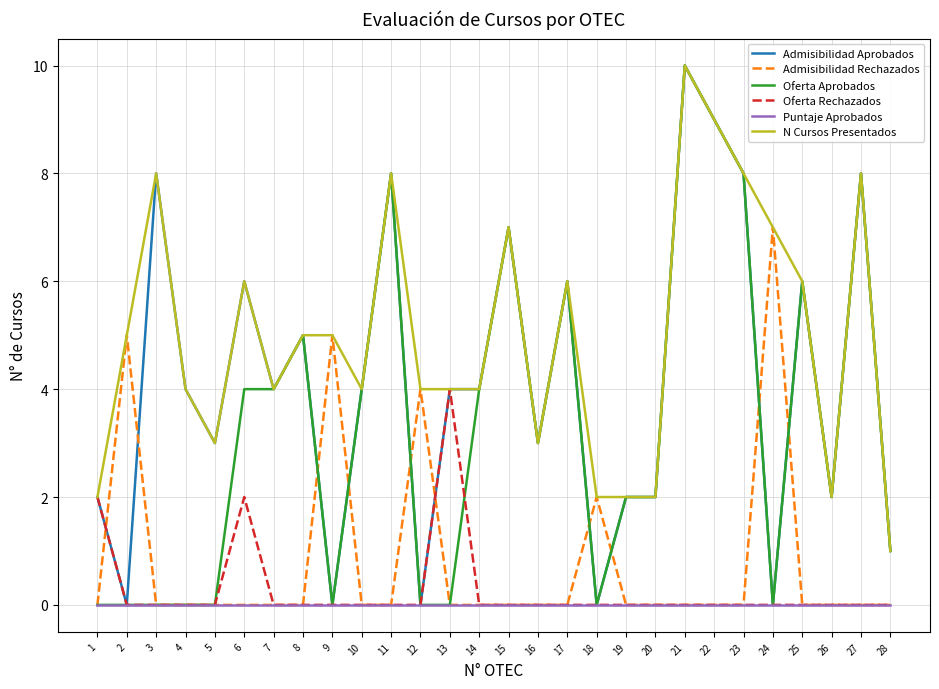

True or false: Admisibilidad Aprobados has more than 1 points higher than both neighbors.

True